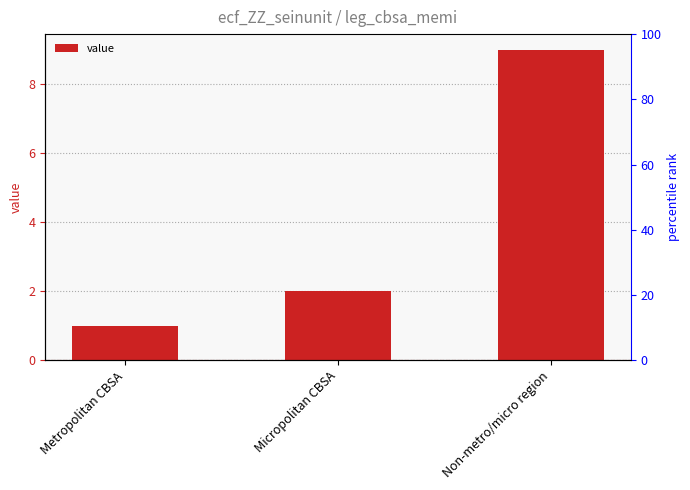

How many data points does each series have?

3